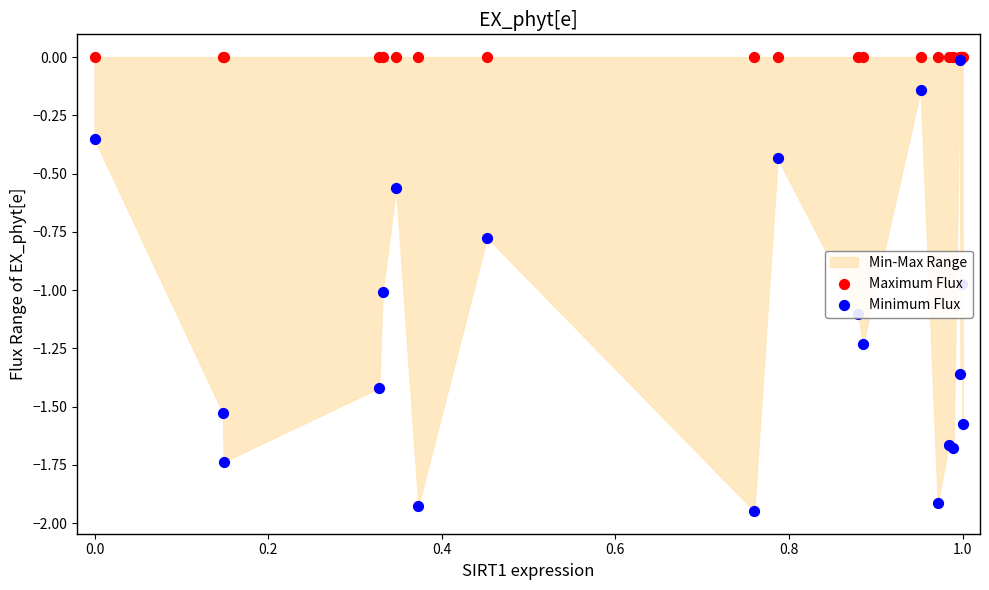

At how many categories does at least one series exceed -1?

20